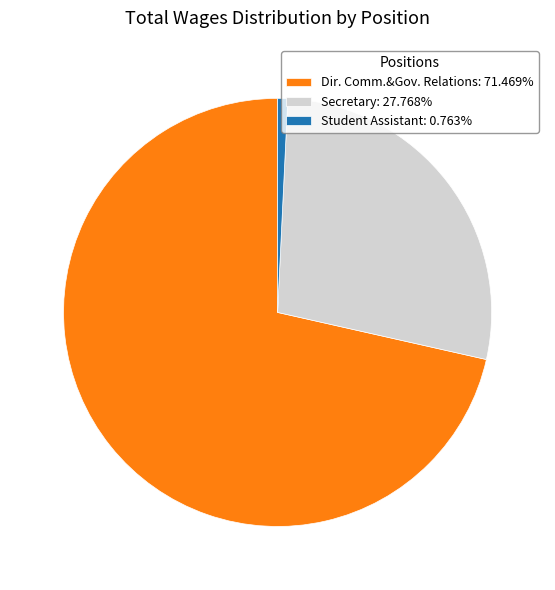

What is the ratio of the value at Secretary: 27.768% to the value at Dir. Comm.&Gov. Relations: 71.469%?

0.4